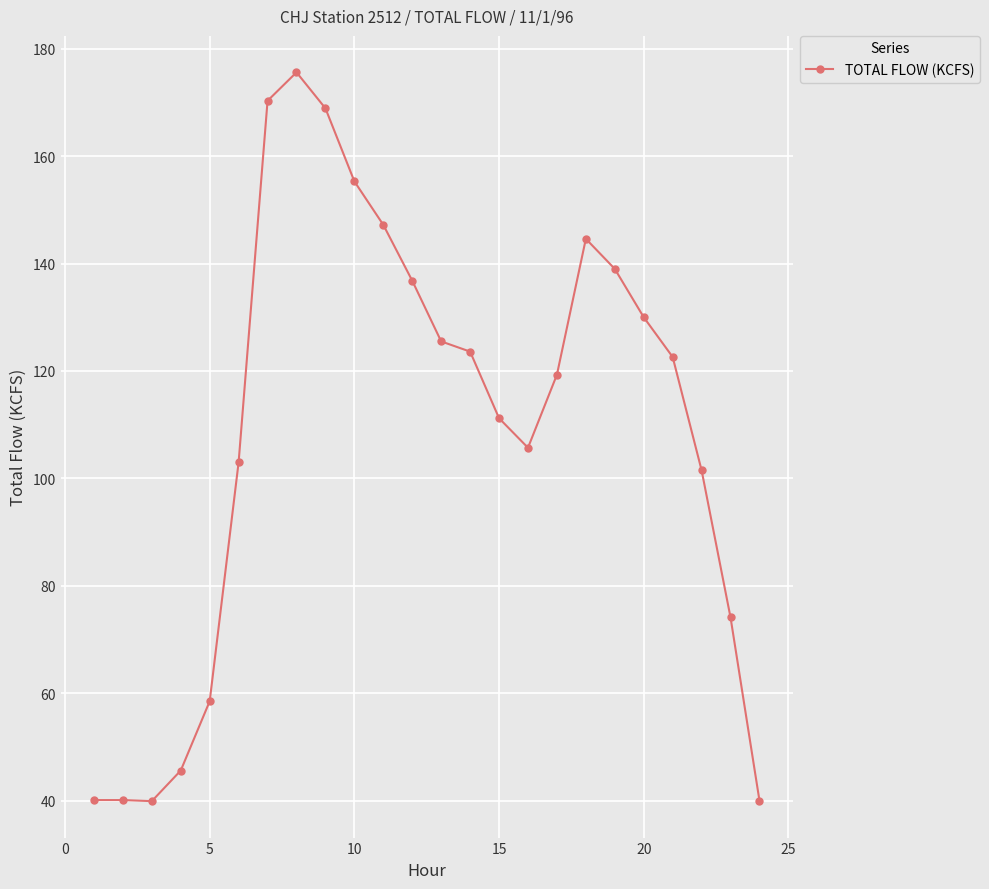

What is the difference between the second highest and second lowest values?

130.3